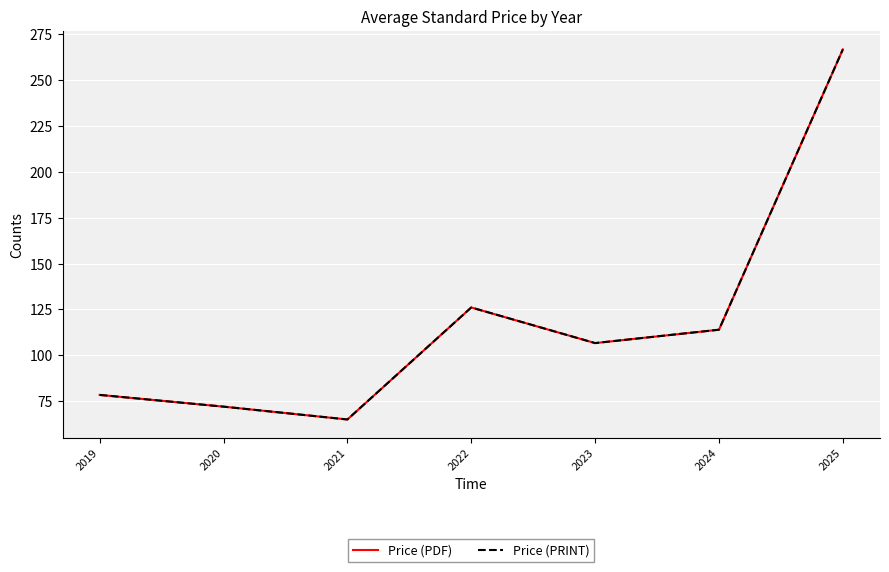

The Price (PDF) series shows 44.4 at 2019. True or false?

False